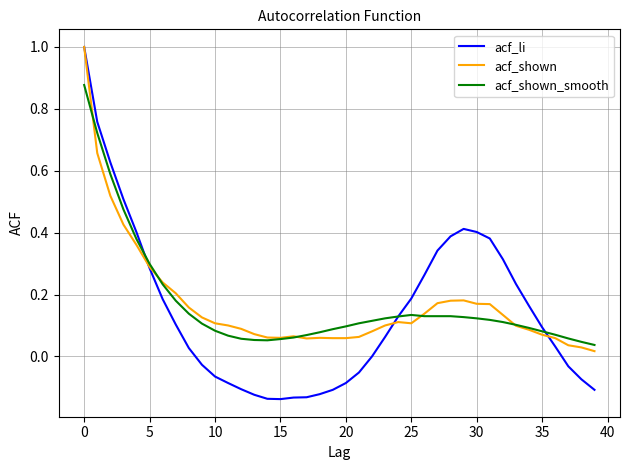

Which series has the largest range (max minus min)?

acf_li